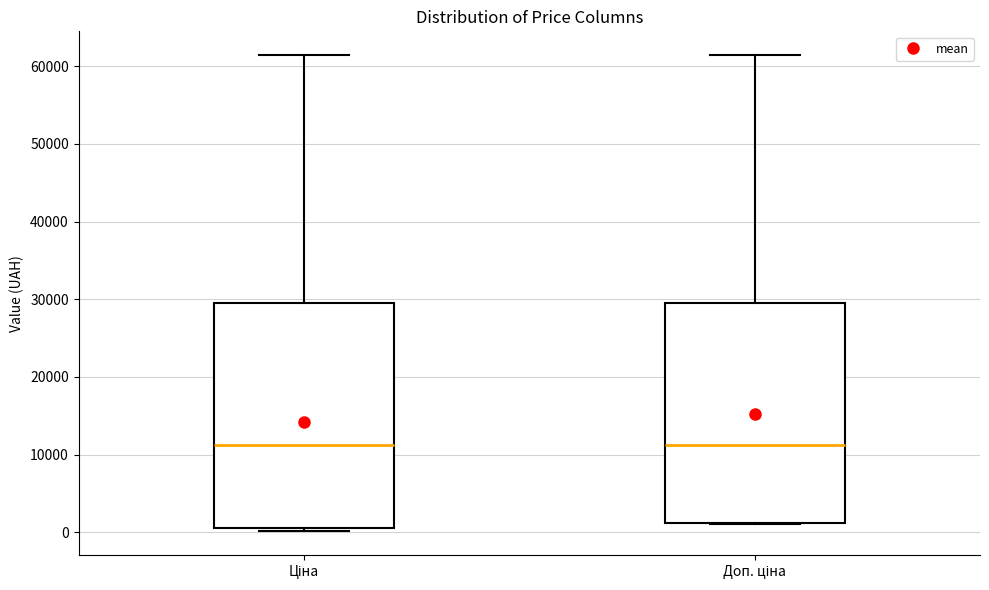

Reading left to right, read every box against the y-axis: the position of its median line, the range the box covers, and the ends of its whiskers. The values are not printed on the chart, so give them approximately, as read against the axis.

Ціна: median 11000, box 1000 to 29000, whiskers 0 to 61000
Доп. ціна: median 11000, box 1000 to 29000, whiskers 1000 to 61000